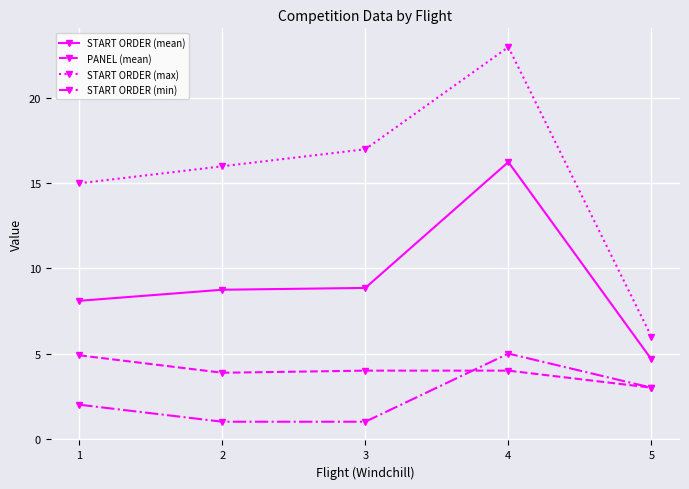

Which series changed the most between 2 and 3?

START ORDER (max)